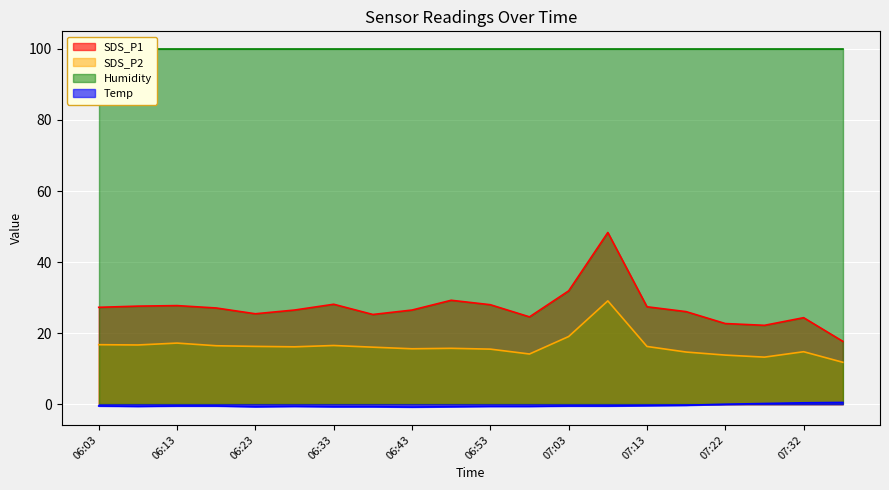

Between 06:03 and 07:08, which series saw the biggest shift?

SDS_P1